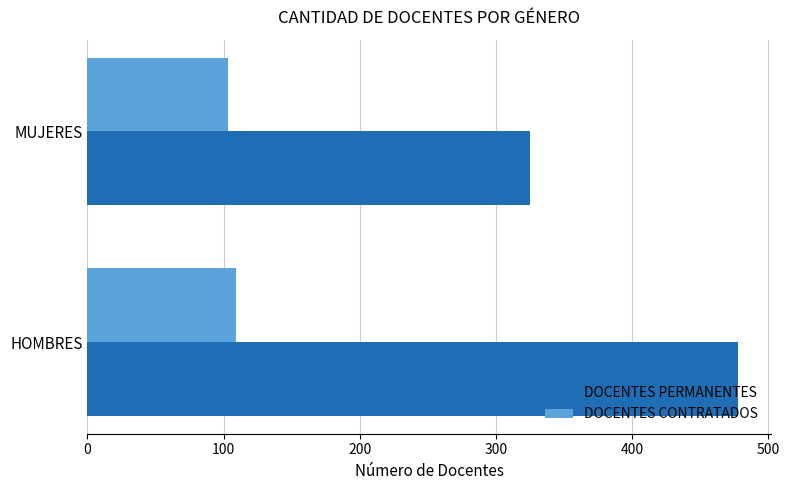

The DOCENTES PERMANENTES series shows 503 at MUJERES. True or false?

False